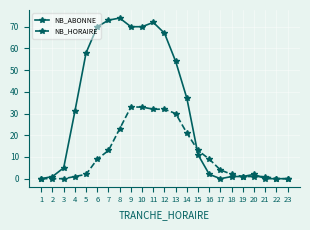

What are all the series names shown in the legend?

NB_ABONNE, NB_HORAIRE